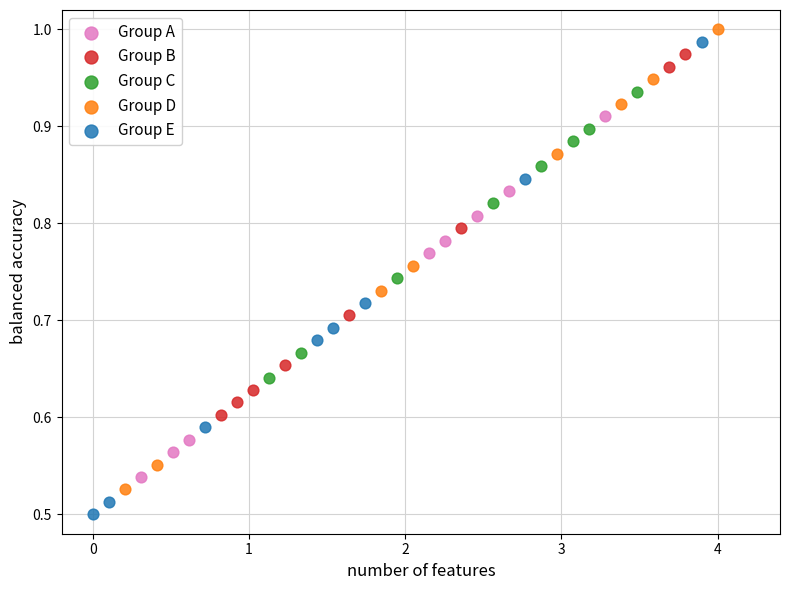

Which series reaches the minimum Y coordinate?

Group E